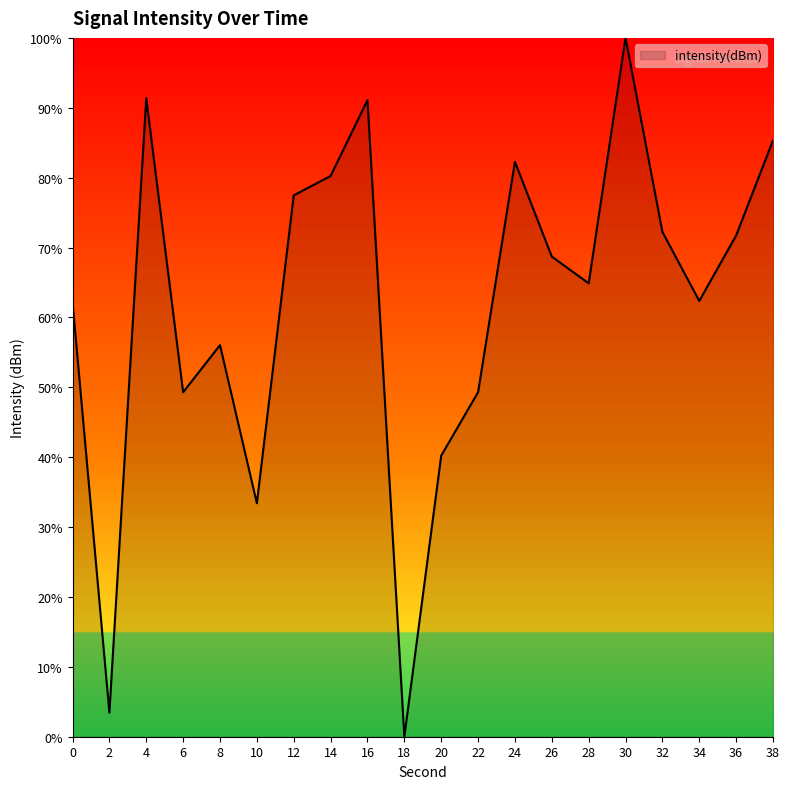

Is it true that the value at 36 is 71.7?

True